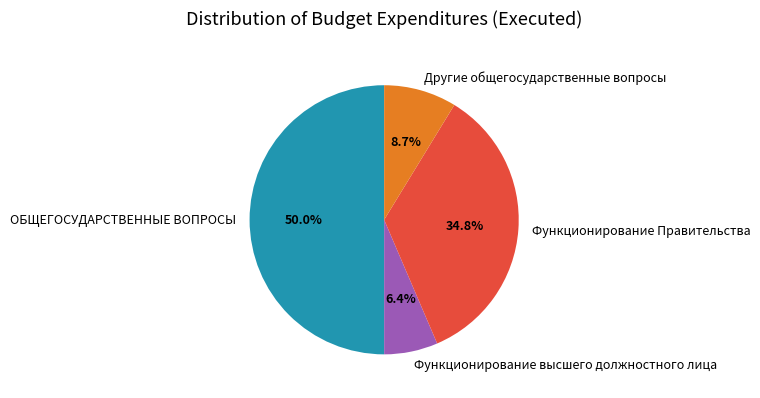

How many segments does this pie chart have?

4